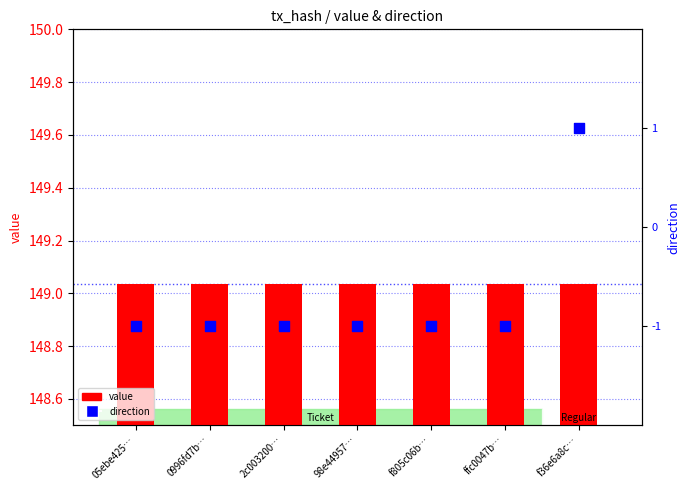

At which category is the sum across all series the highest?

f36e6a8c…